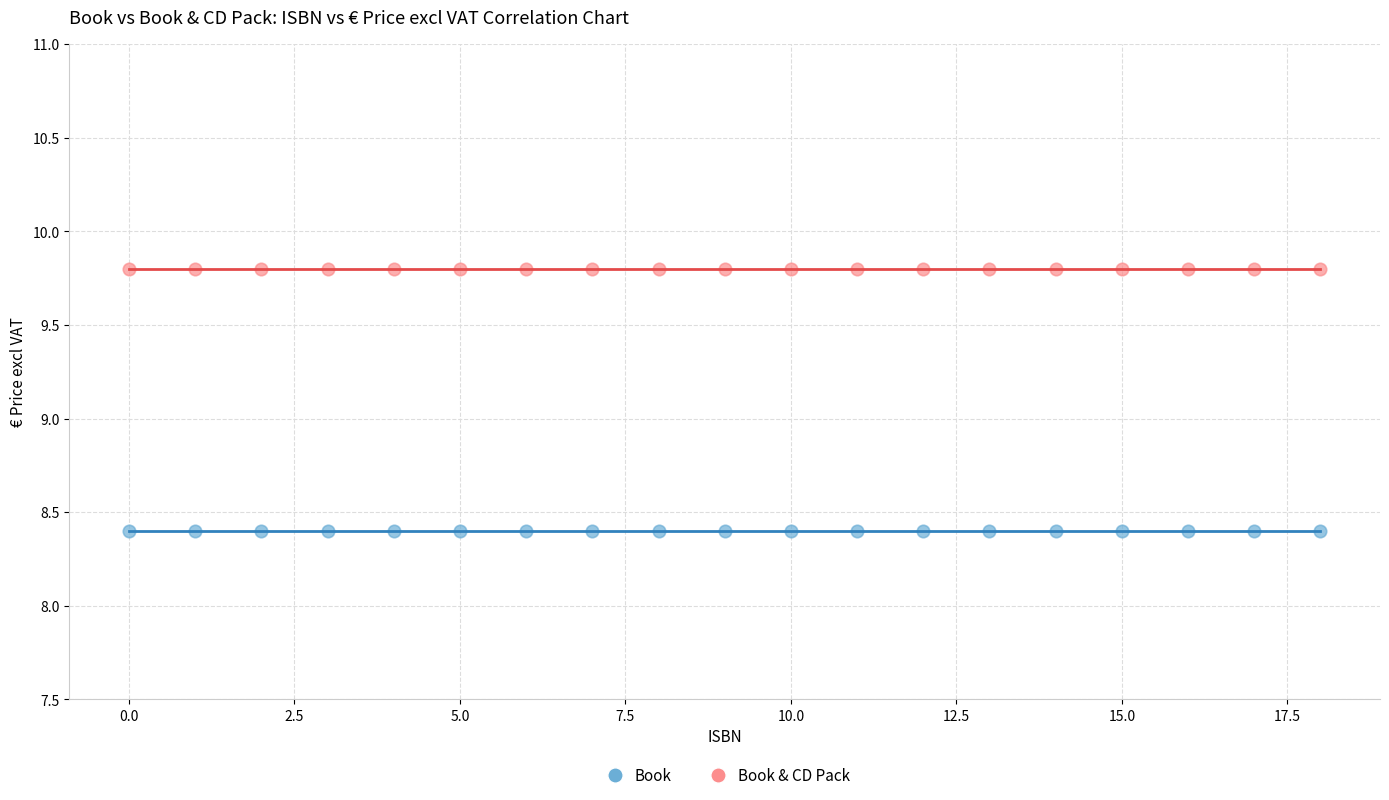

Which series contains the lowest Y value?

Book